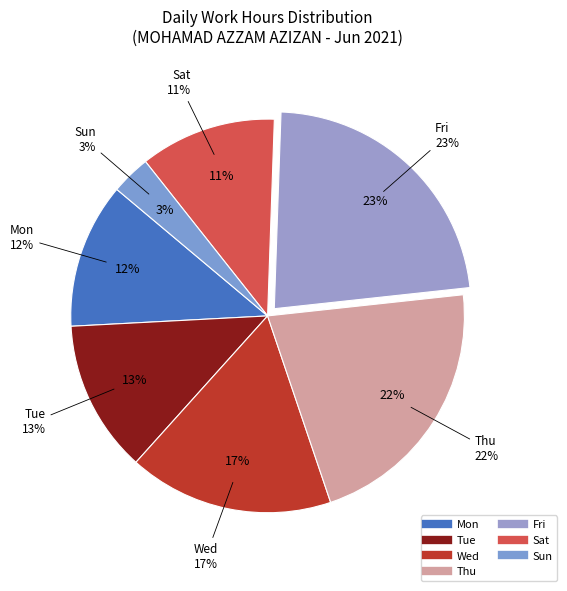

Combined, do Mon (14) and Fri (11) account for over 50%?

No